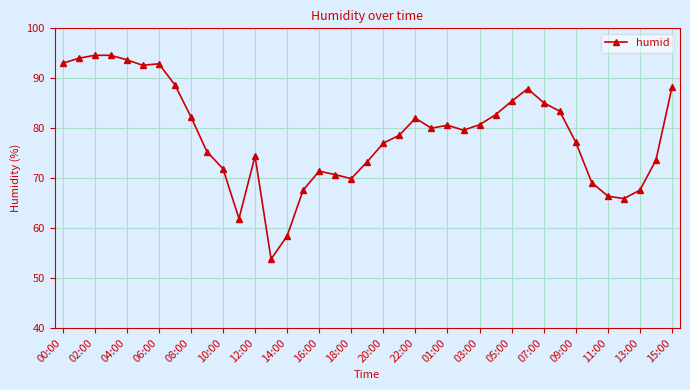

What is the sum of all values?

3066.0